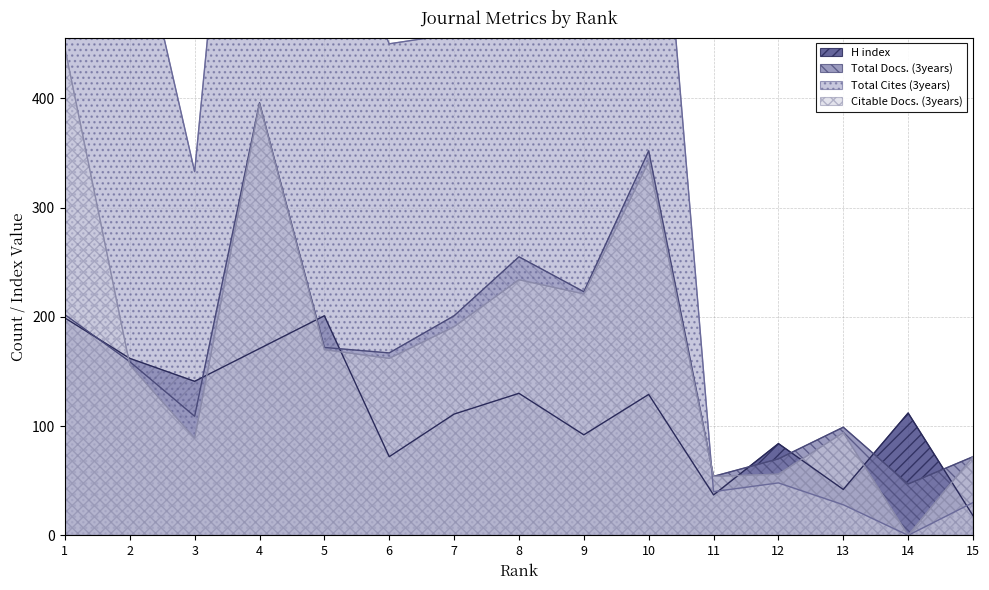

Between which two adjacent categories do Citable Docs. (3years) and Total Docs. (3years) first intersect?

1 and 2